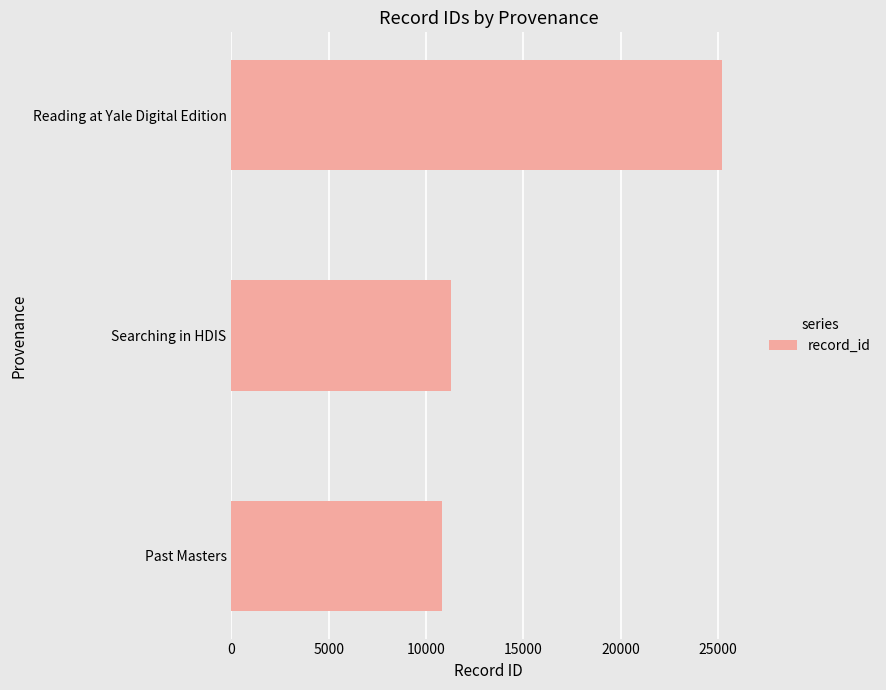

Reading bottom to top, what are all the values shown in this chart?

Past Masters=10839	Searching in HDIS=11300	Reading at Yale Digital Edition=25184